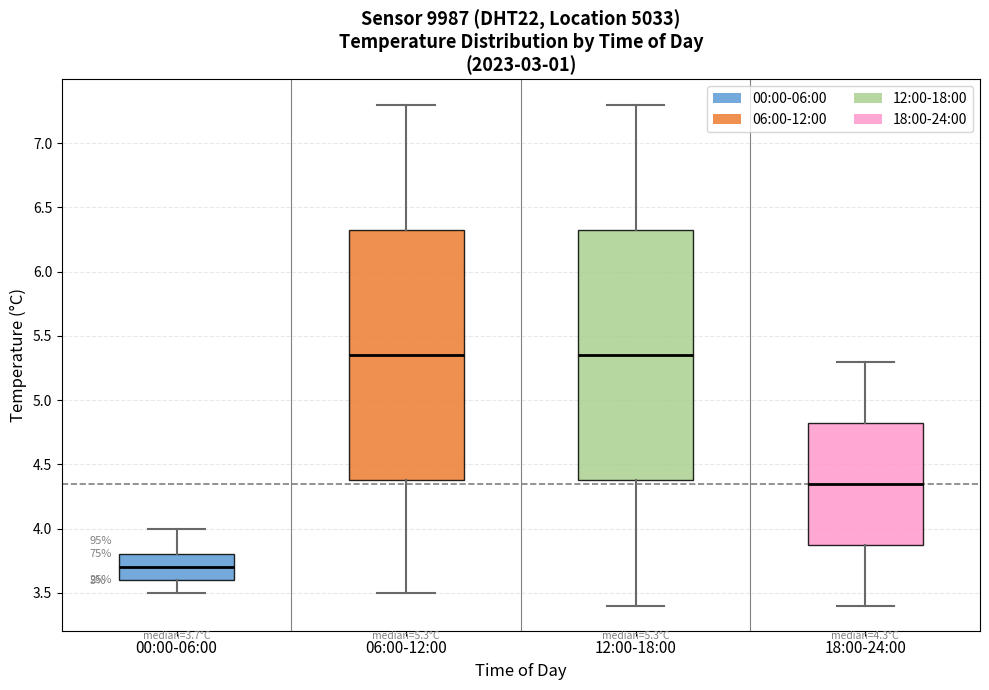

Which box's median line is the lowest?

00:00-06:00